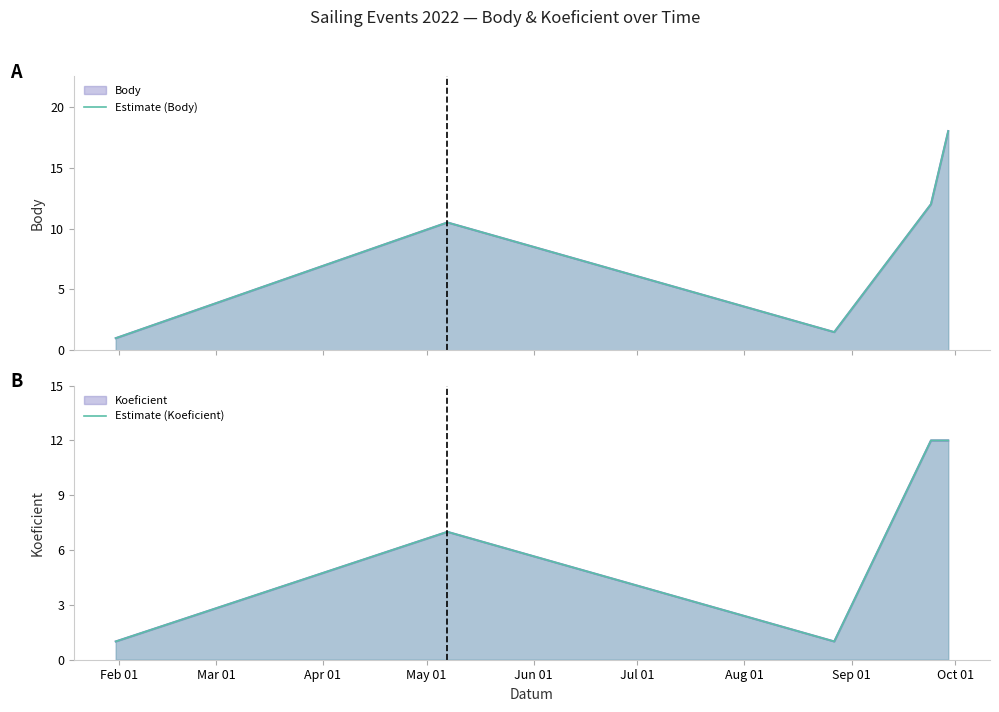

Count the number of categories in the chart.

6